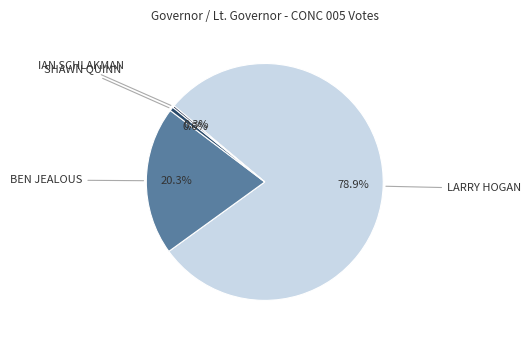

Is there any slice that represents more than half of the pie?

Yes